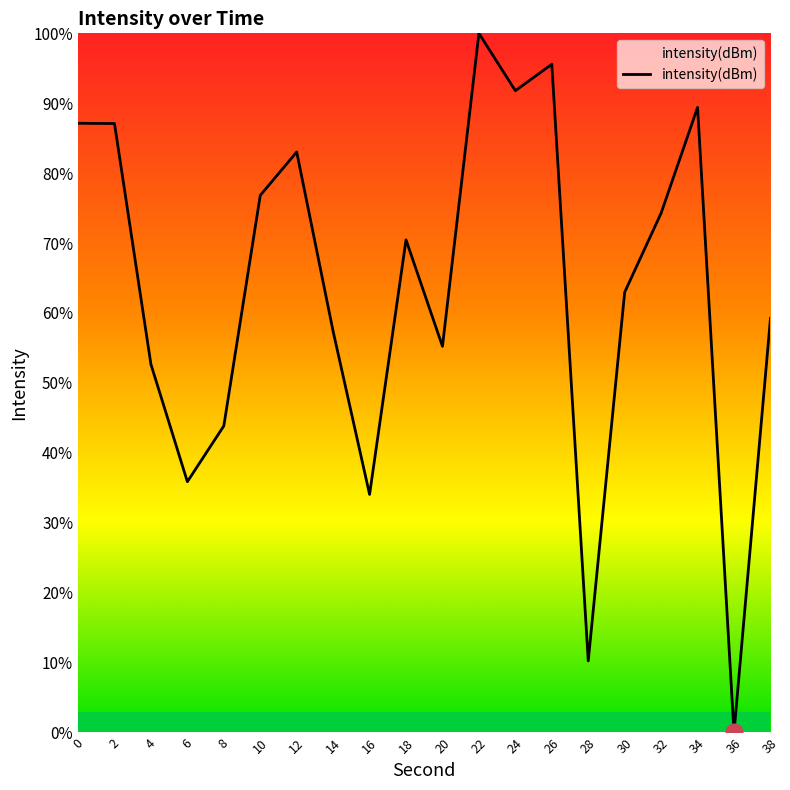

Read the value at 12.

83.0